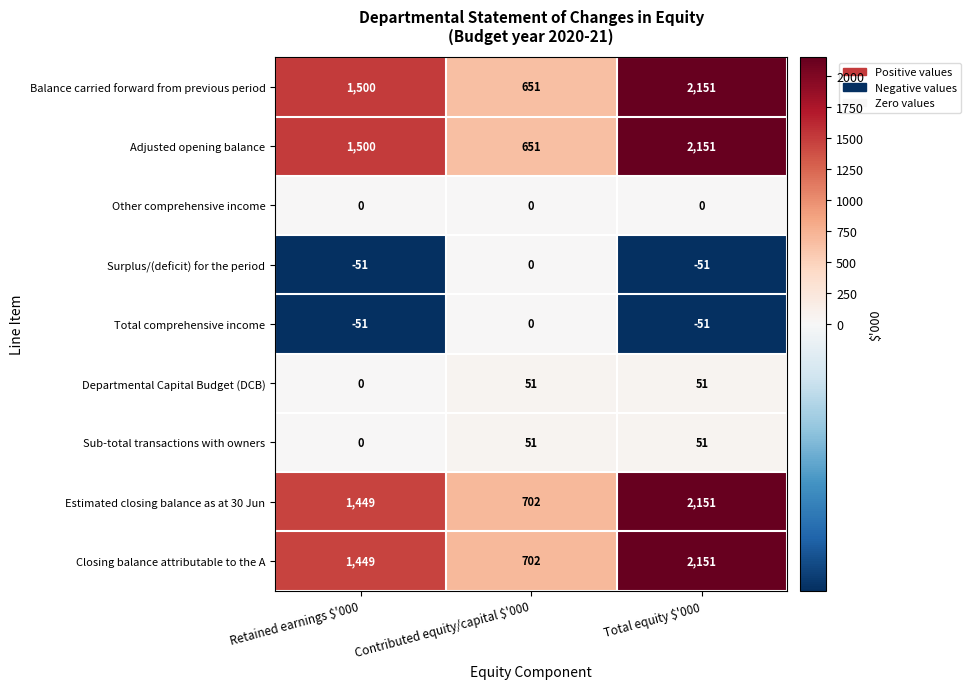

How many series are shown in this chart?

9